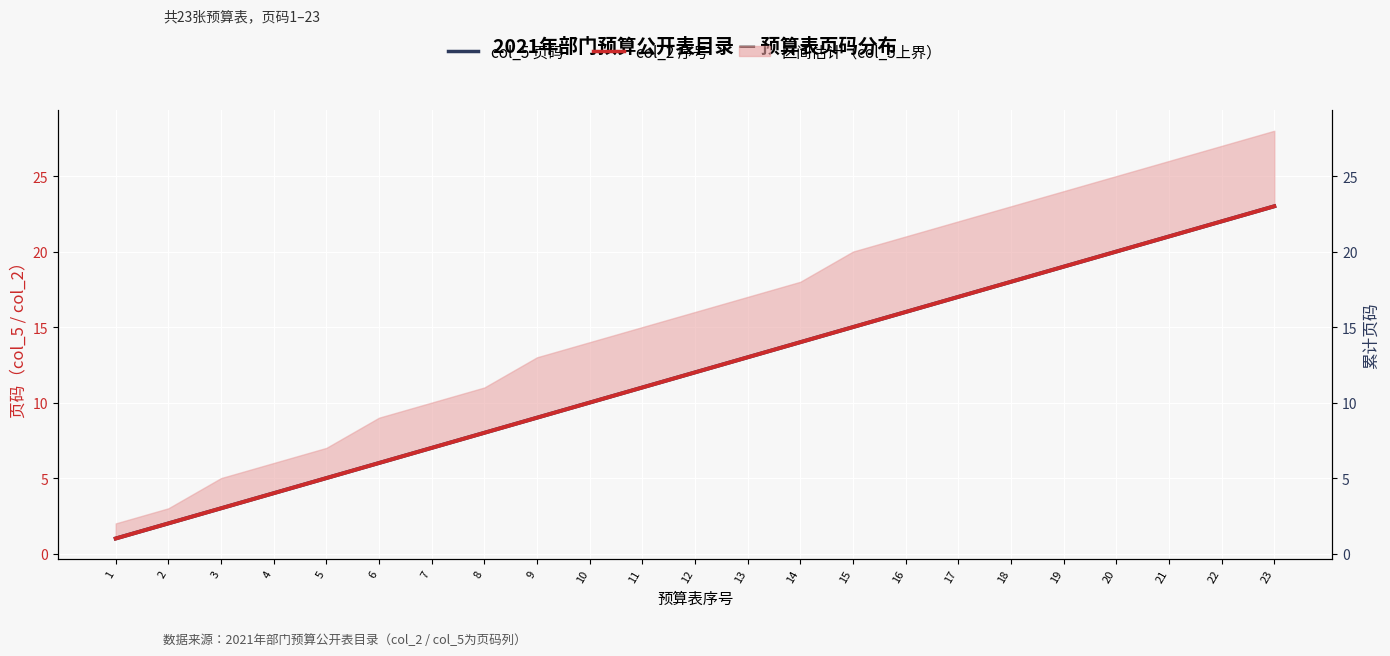

Does the chart display data point markers on the line(s)?

No